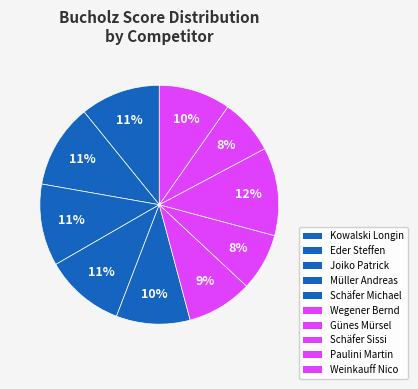

Is there any slice that represents more than half of the pie?

No